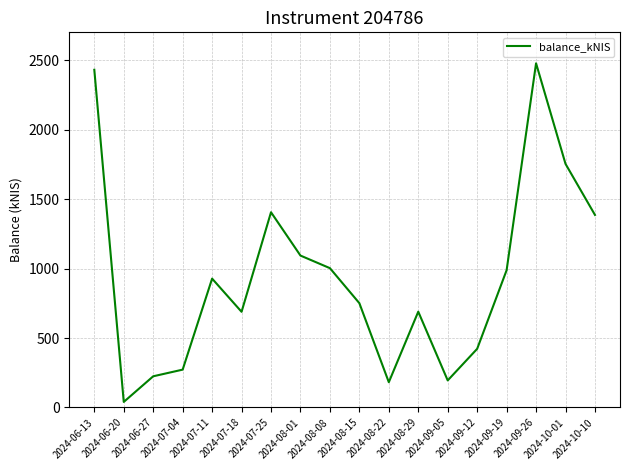

What is the difference between the maximum and minimum values?

2437.1